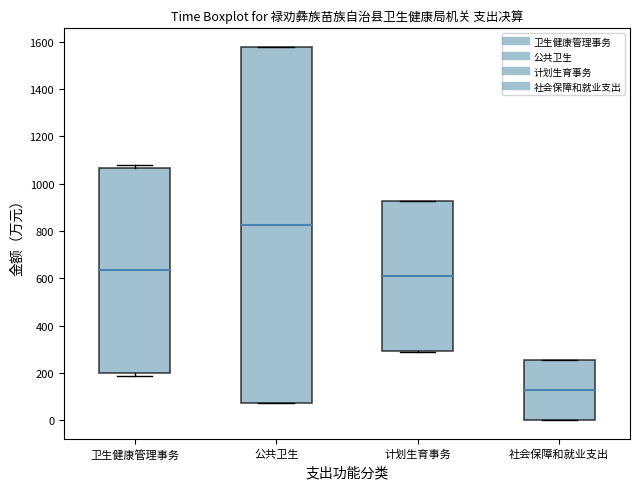

Reading left to right, read every box against the y-axis: the position of its median line, the range the box covers, and the ends of its whiskers. The values are not printed on the chart, so give them approximately, as read against the axis.

卫生健康管理事务: median 640, box 200 to 1060, whiskers 180 to 1080
公共卫生: median 820, box 80 to 1580, whiskers 80 to 1580
计划生育事务: median 600, box 300 to 920, whiskers 280 to 920
社会保障和就业支出: median 120, box 0 to 260, whiskers 0 to 260